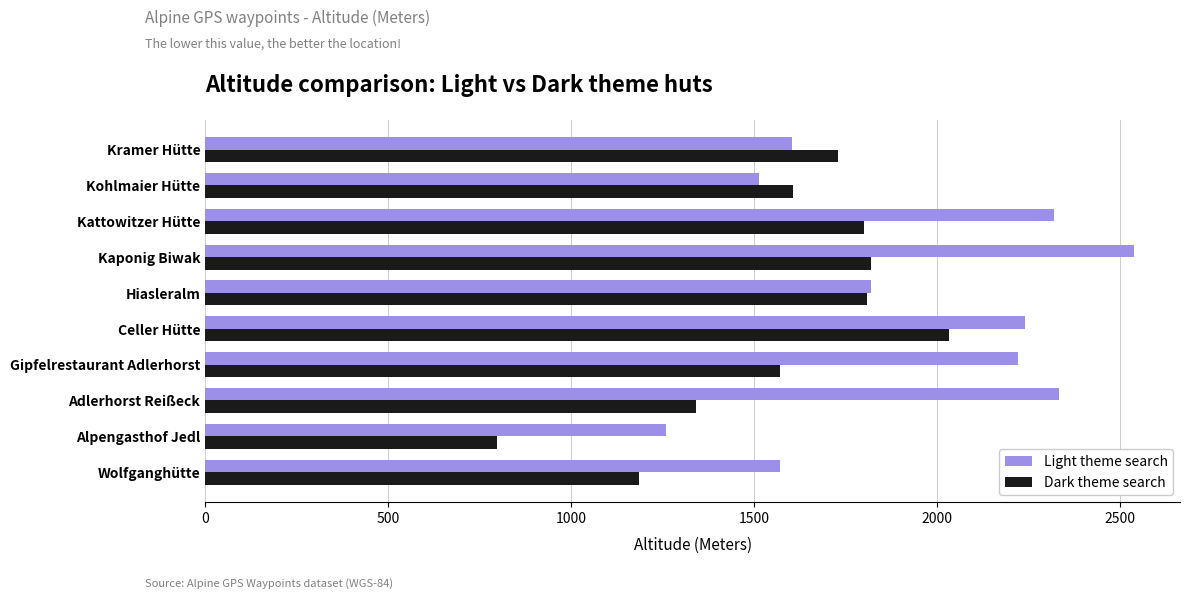

What is the approximate value of Light theme search at Kohlmaier Hütte, to the nearest 50?

1500